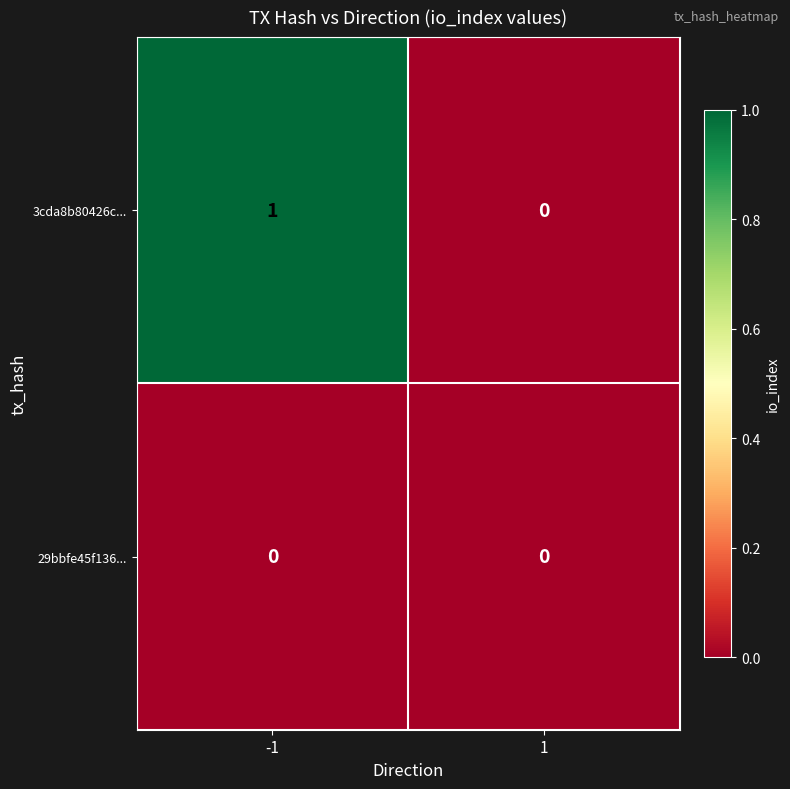

True or false: 3cda8b80426c... has a value of 0 at 1.

True